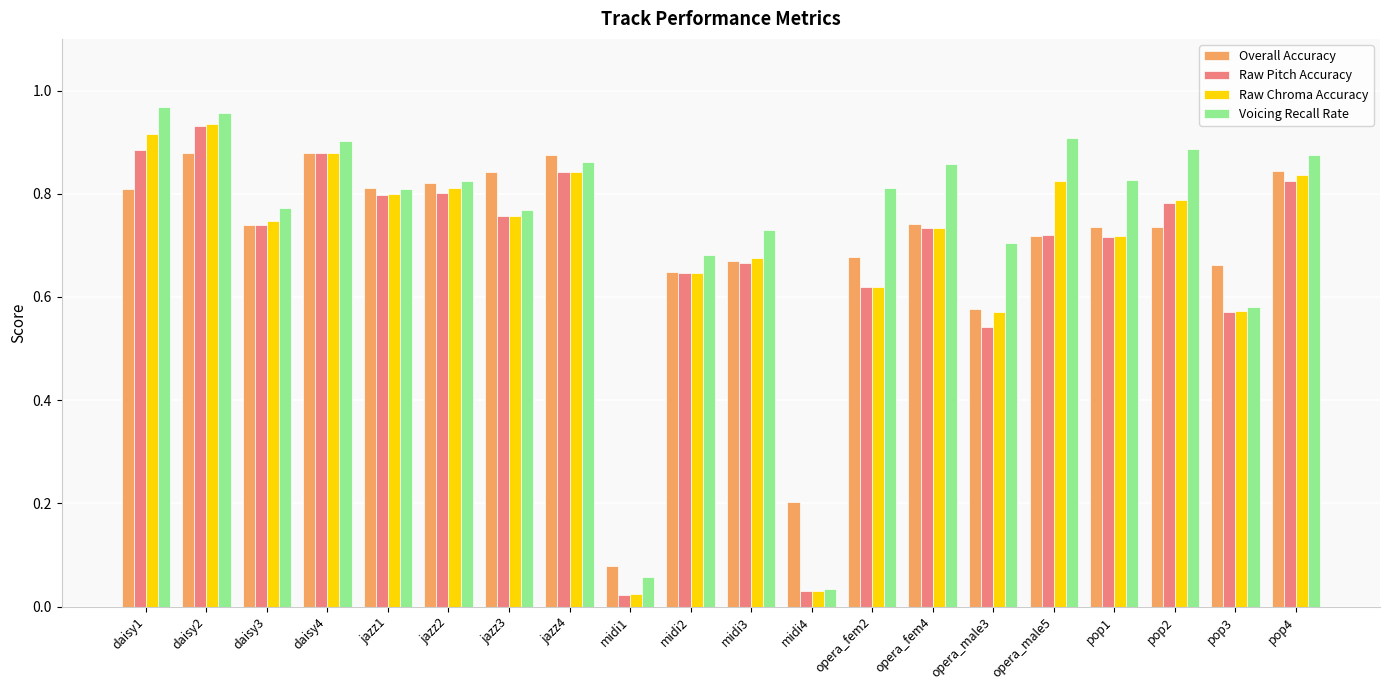

What is the sum of the Overall Accuracy values at opera_fem2 and jazz4?

1.6